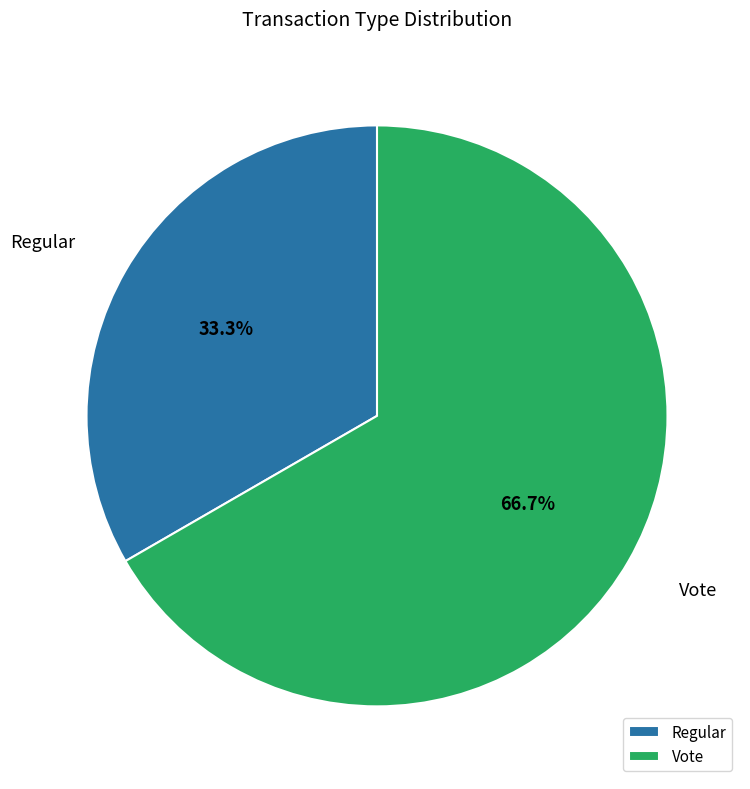

Count the number of slices in the pie.

2